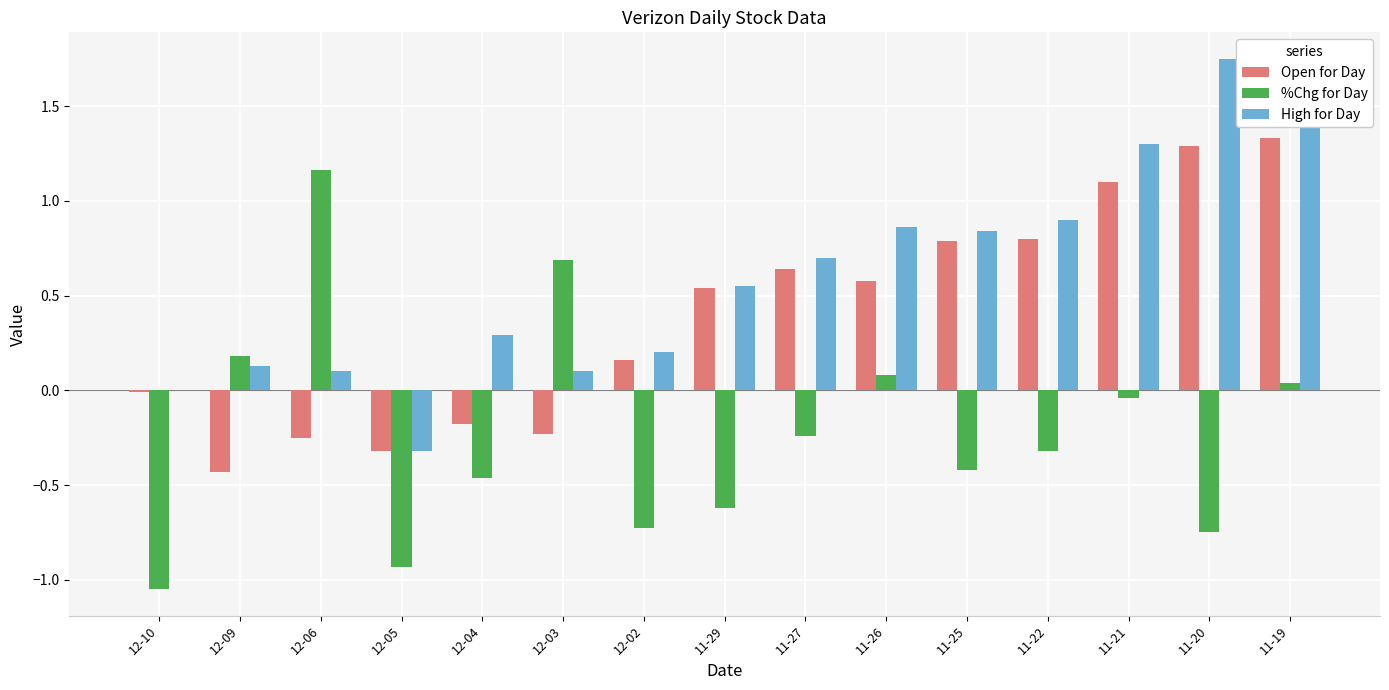

The %Chg for Day series shows -0.7 at 11-20. True or false?

True